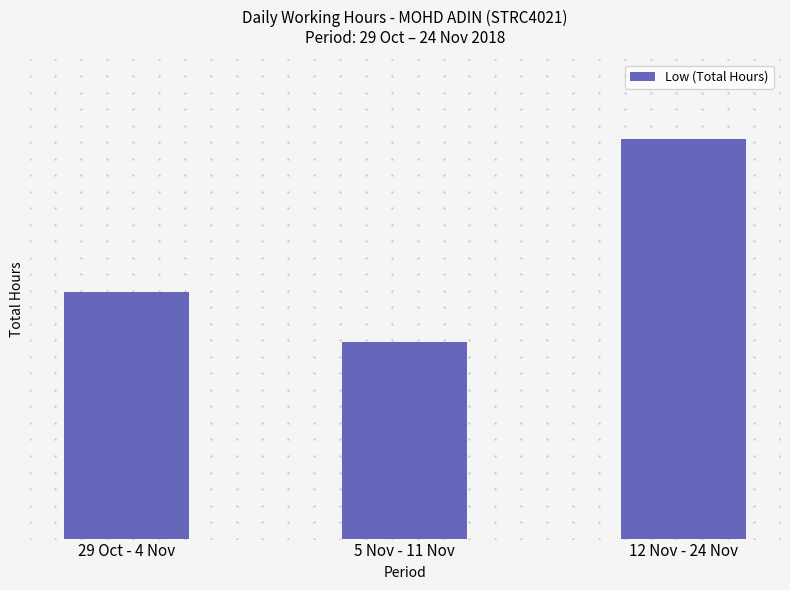

Does the chart contain any negative values?

No